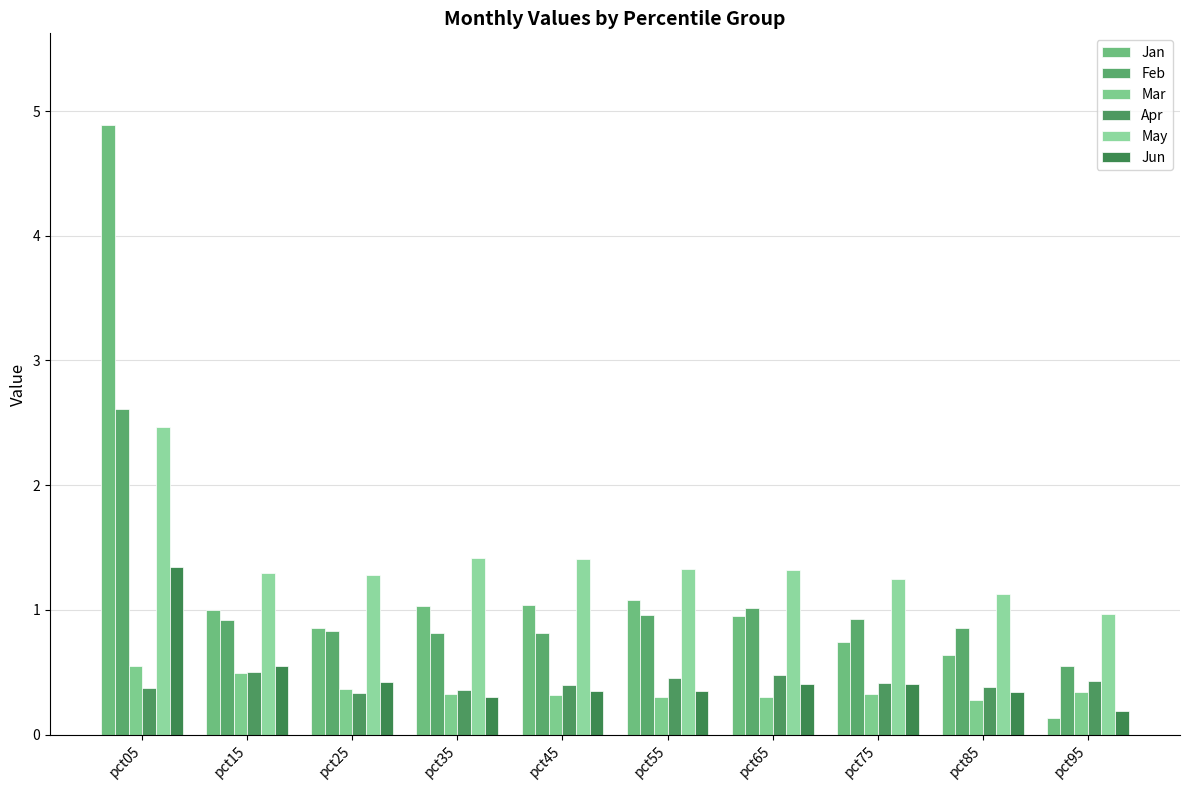

What is the value of the Feb bar at the 10th from the left?

0.5